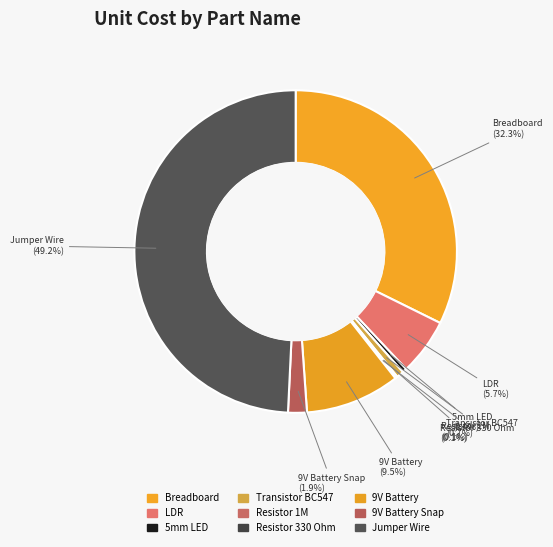

Rank the categories by value from lowest to highest.

Resistor 1M, Resistor 330 Ohm, 5mm LED, Transistor BC547, 9V Battery Snap, LDR, 9V Battery, Breadboard, Jumper Wire